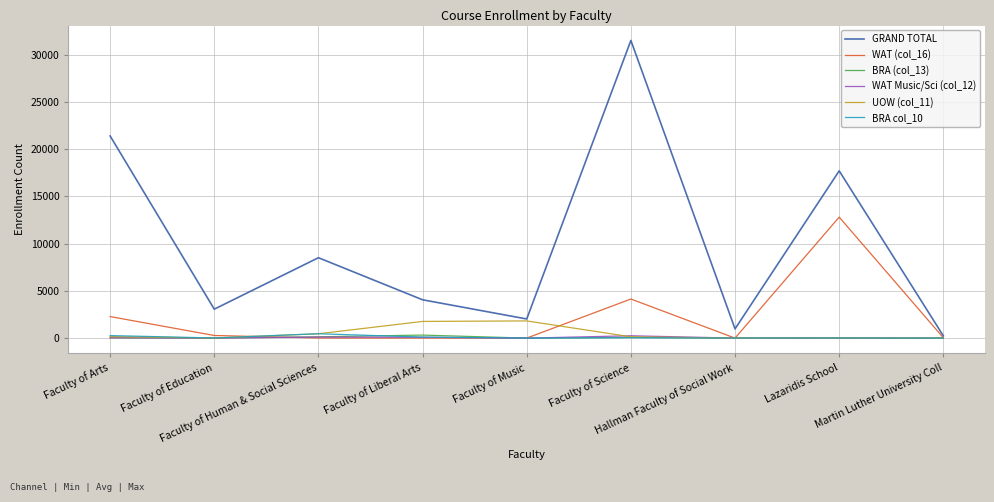

Which series has the largest range (max minus min)?

GRAND TOTAL